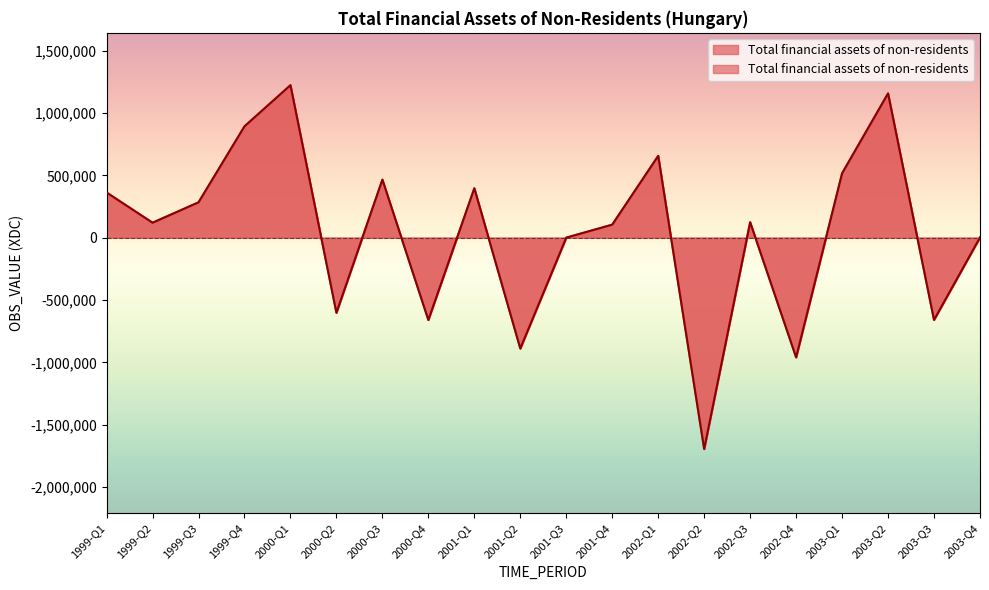

Rank the categories by value from highest to lowest.

2000-Q1, 2003-Q2, 1999-Q4, 2002-Q1, 2003-Q1, 2000-Q3, 2001-Q1, 1999-Q1, 1999-Q3, 2002-Q3, 1999-Q2, 2001-Q4, 2003-Q4, 2001-Q3, 2000-Q2, 2003-Q3, 2000-Q4, 2001-Q2, 2002-Q4, 2002-Q2